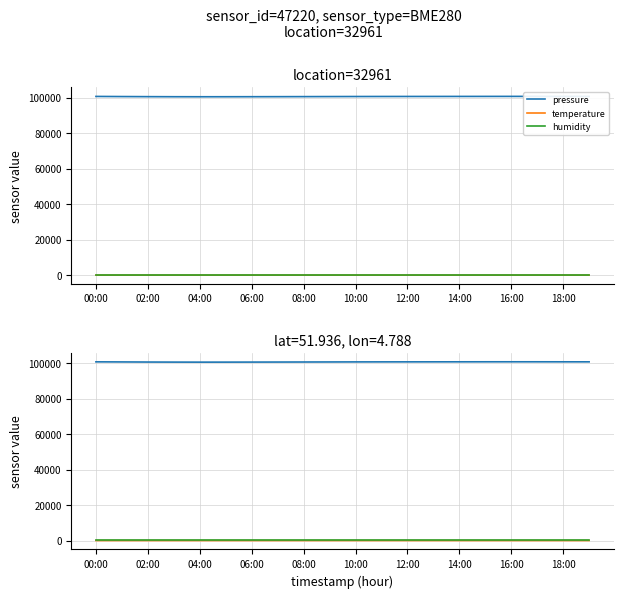

The value of pressure at 10:00 is 27907.2. True or false?

False